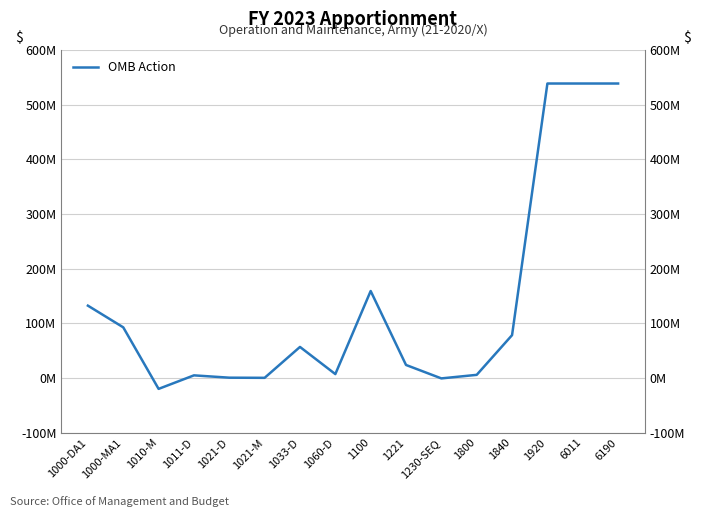

What is the label of the 13th point from the right?

1011-D